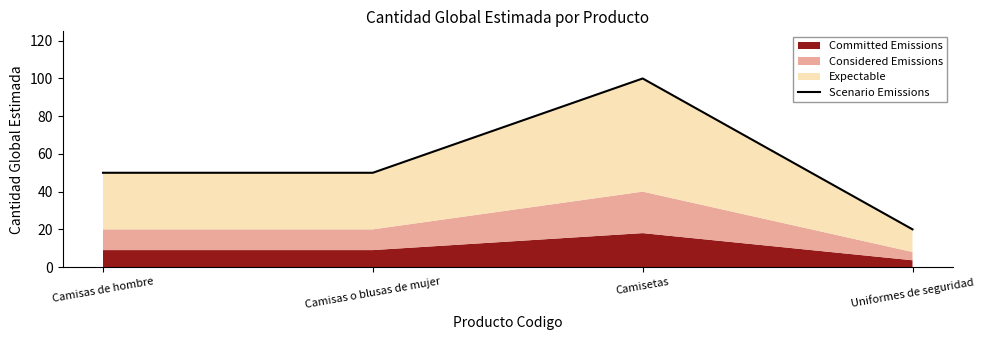

True or false: the data has more than 0 interior local peaks.

True